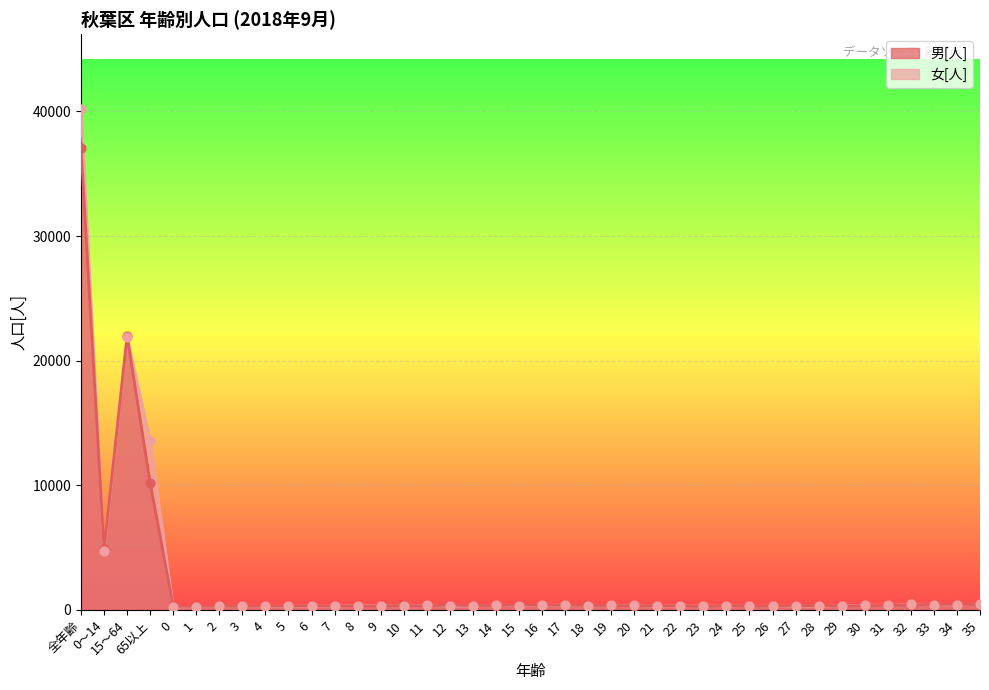

Which series has the largest total across all categories?

女[人]